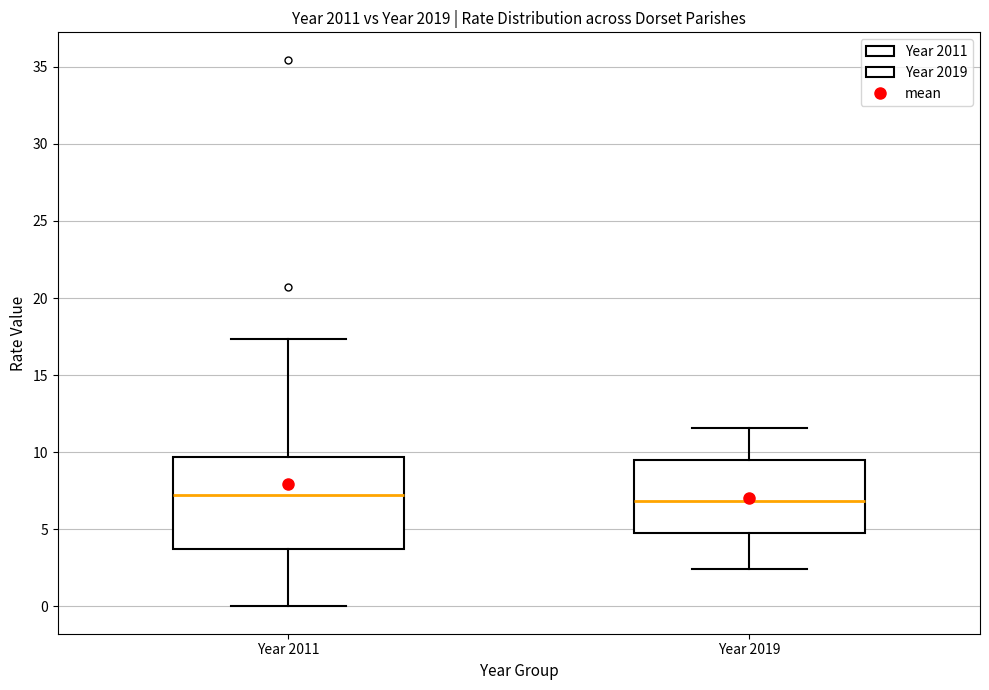

Where does the lower whisker of the box for Year 2011 end on the y-axis? The values are not printed on the chart, so give them approximately, as read against the axis.

0.0